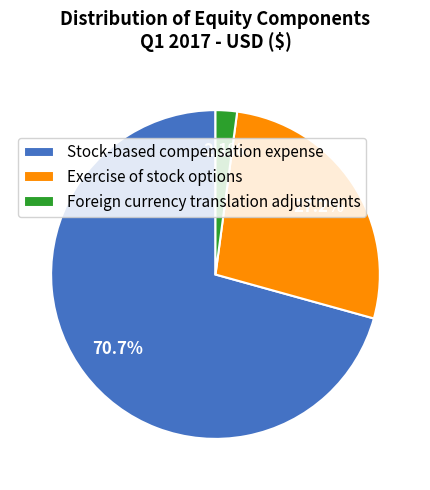

What is the ratio of the value at Exercise of stock options to the value at Stock-based compensation expense?

0.4